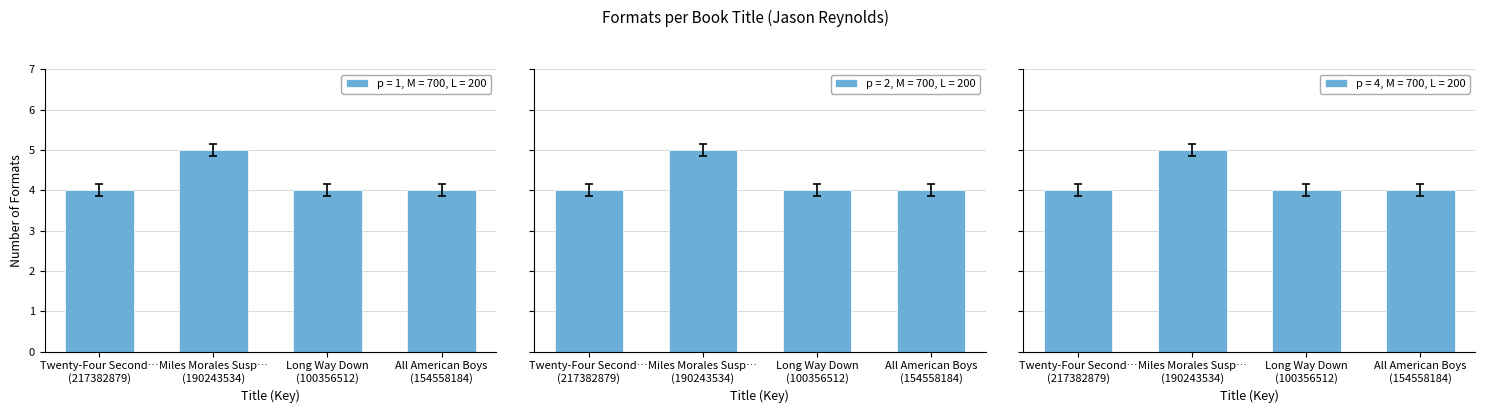

What is the label of the 3rd bar from the left?

Long Way Down (100356512)